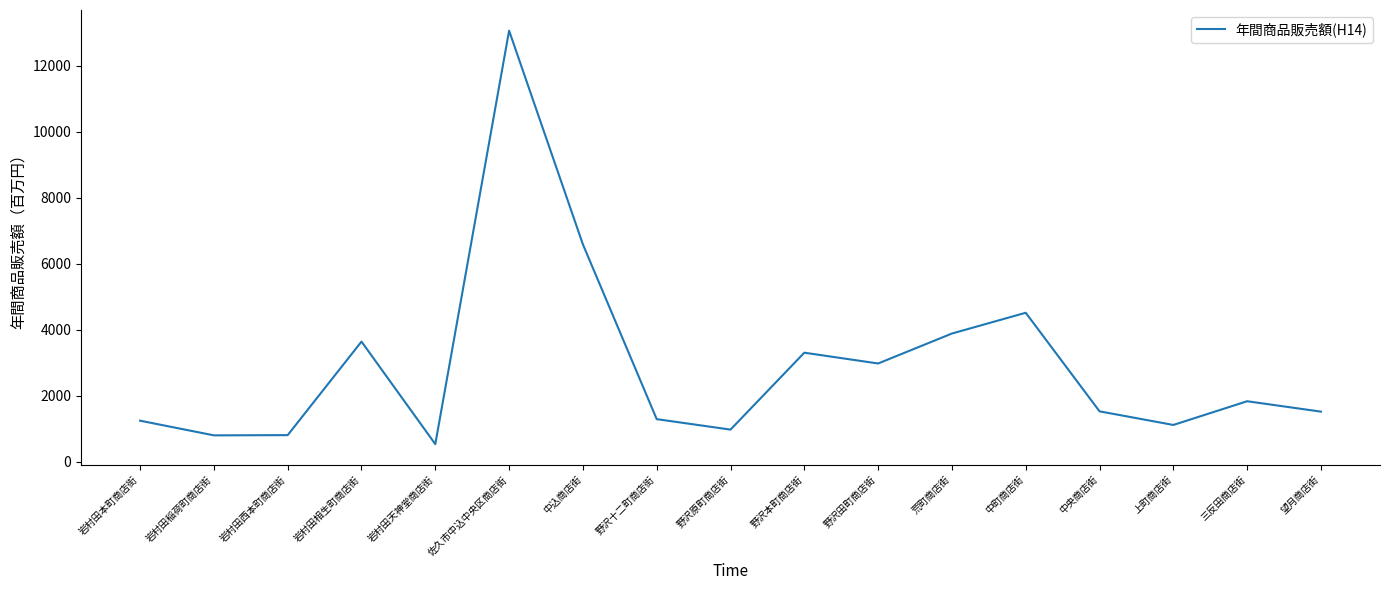

The chart shows a value of 3885 at 荒町商店街. True or false?

True